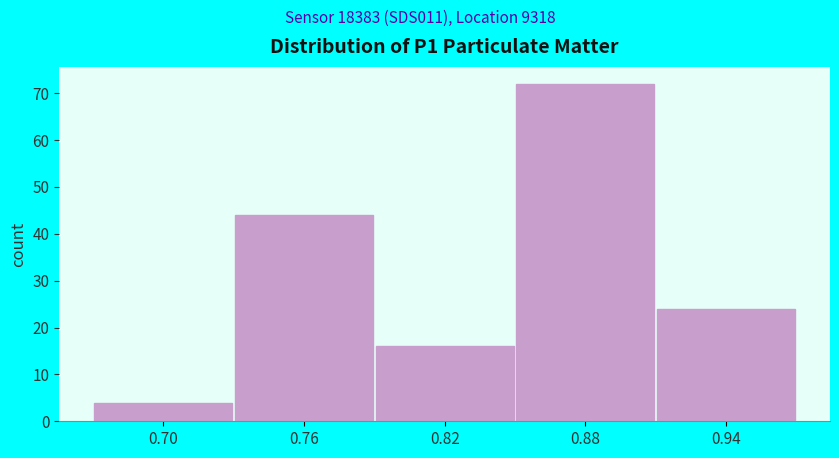

Reading left to right, list all the values displayed in this chart.

0.70=4	0.76=44	0.82=16	0.88=72	0.94=24